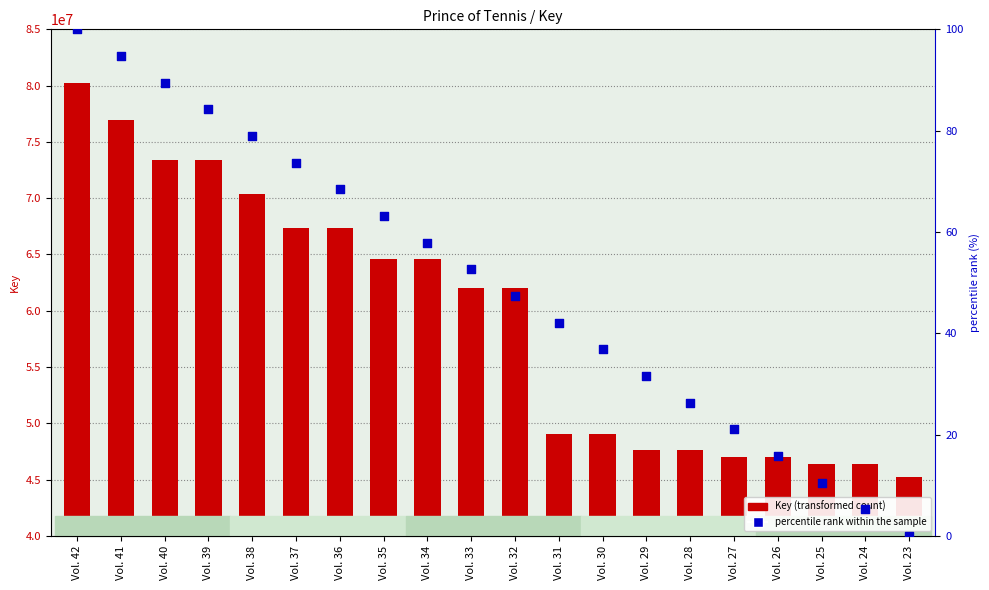

Which series reaches the maximum Y coordinate?

Key